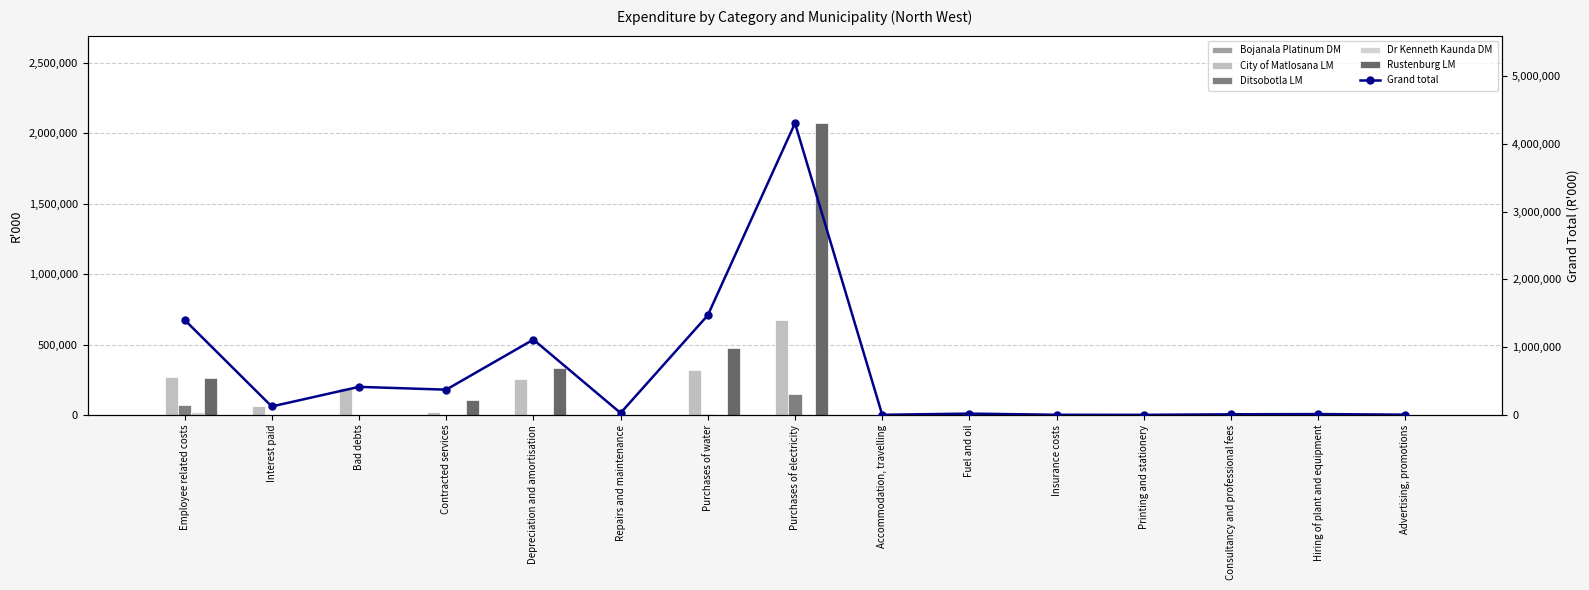

Is the value of Bojanala Platinum DM at Advertising, promotions greater than the value of City of Matlosana LM at Contracted services?

No